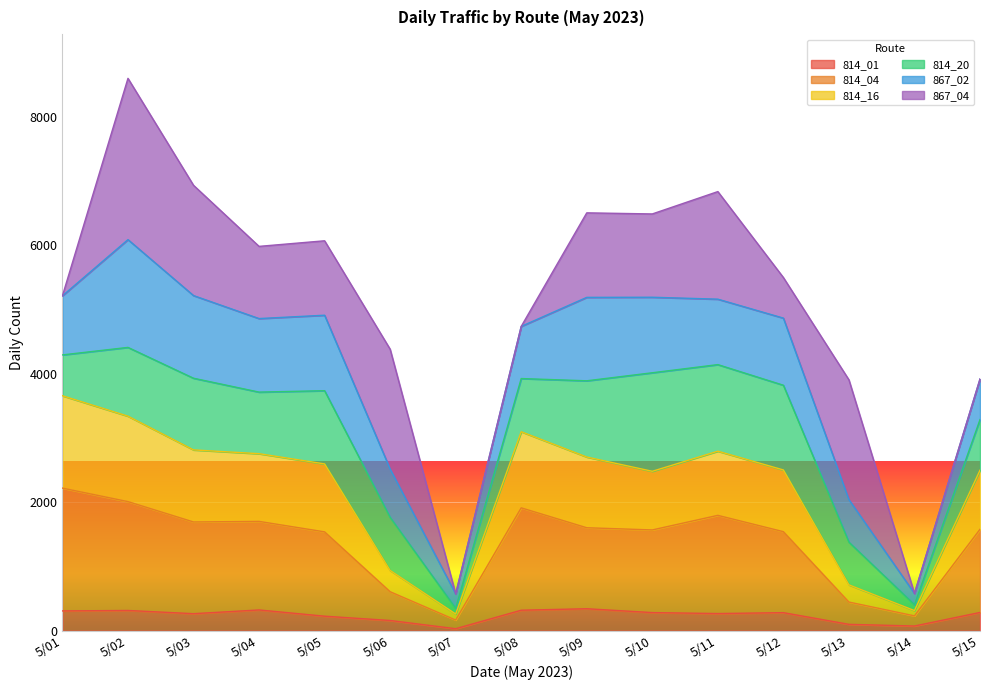

What is the difference between the 814_04 values at 5/11 and 5/04?

94